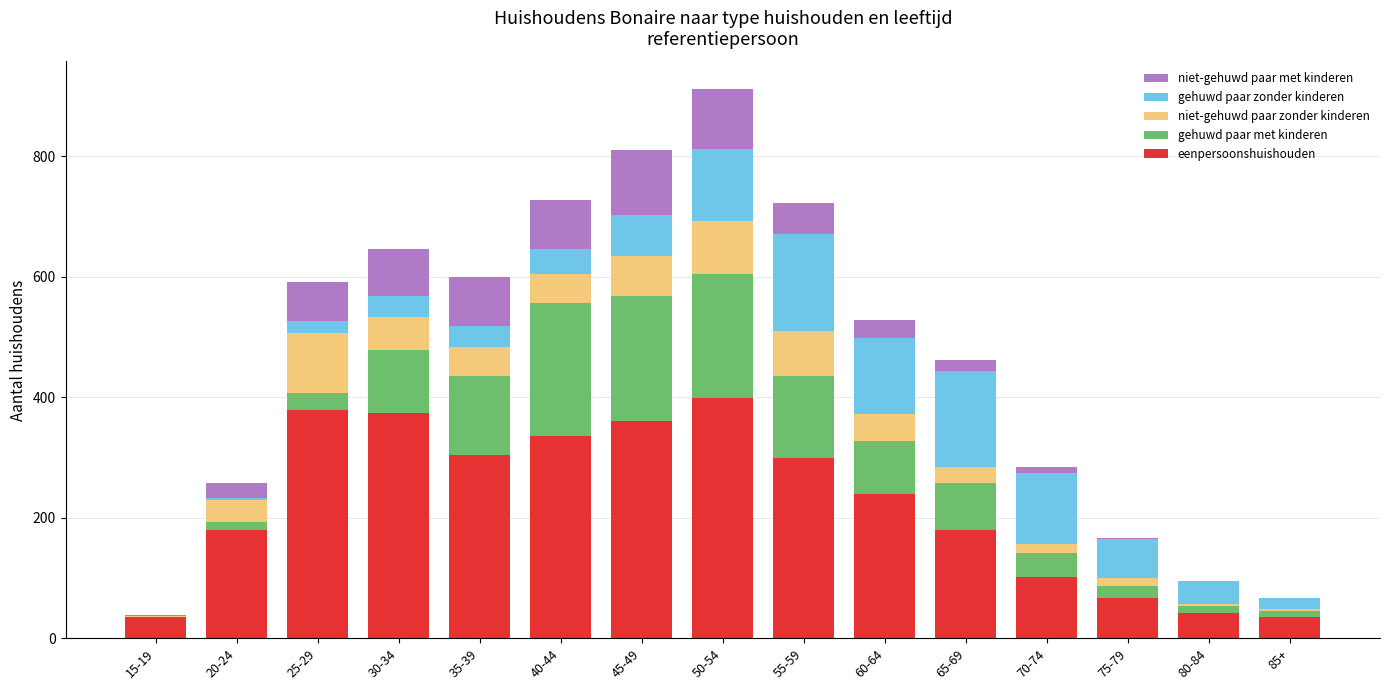

What are all the series names shown in the legend?

niet-gehuwd paar met kinderen, gehuwd paar zonder kinderen, niet-gehuwd paar zonder kinderen, gehuwd paar met kinderen, eenpersoonshuishouden